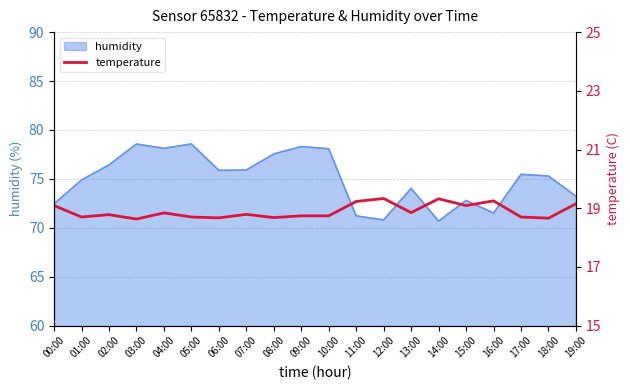

True or false: humidity has a value of 73.2 at 19:00.

True